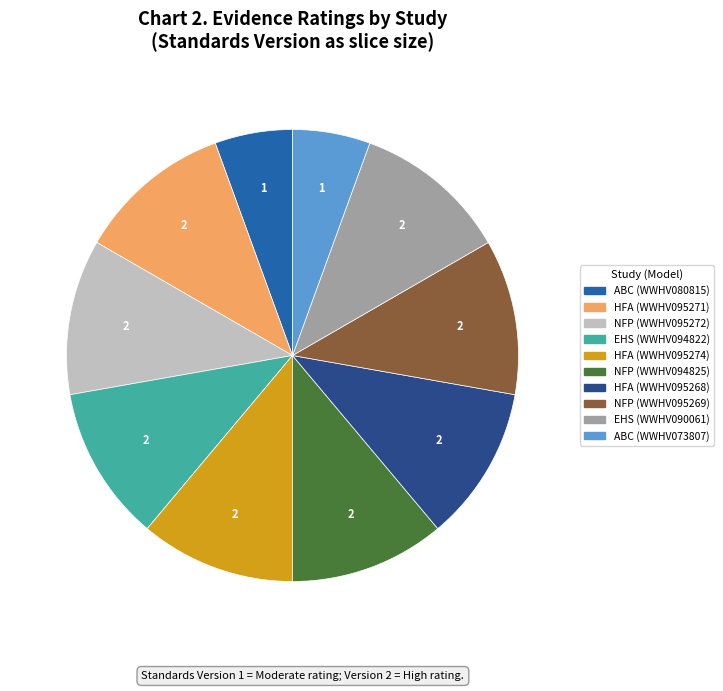

Does any single category account for the majority?

No